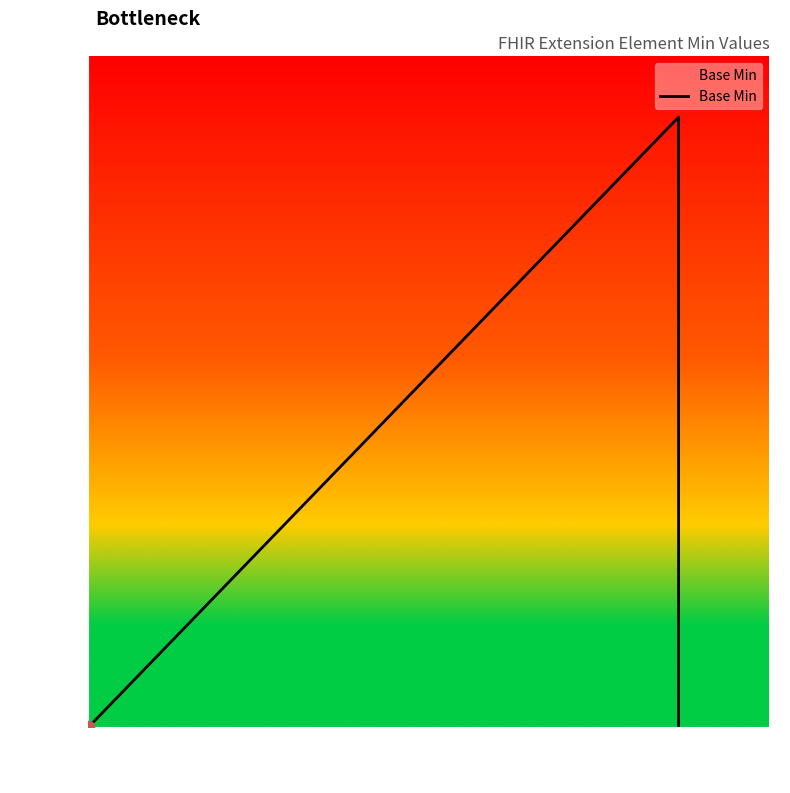

Between 0.8 and 0.0, which is larger?

0.8